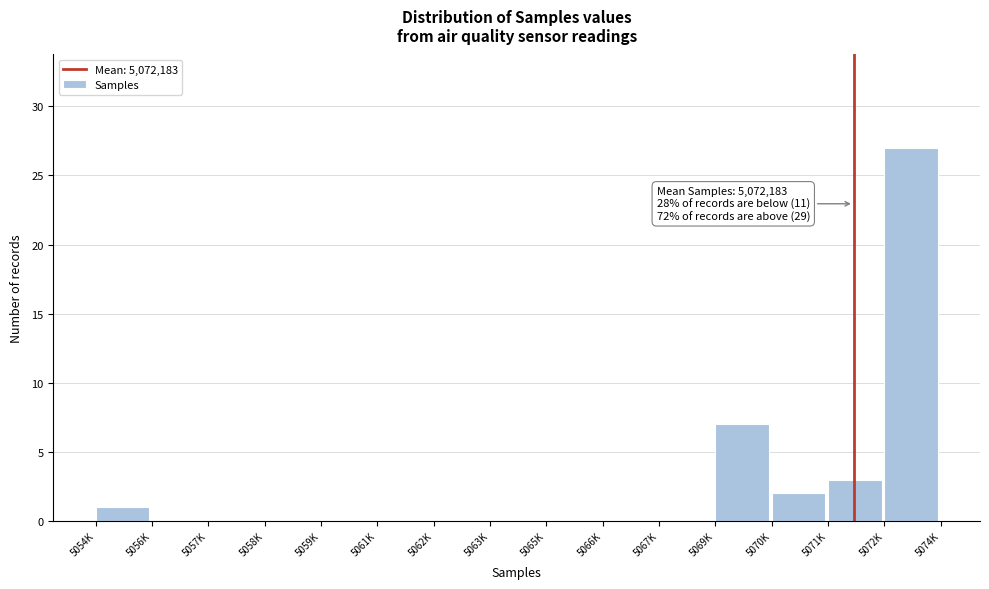

Reading right to left, transcribe all the data shown in this chart.

5072K=27	5071K=3	5070K=2	5069K=7	5067K=0	5066K=0	5065K=0	5063K=0	5062K=0	5061K=0	5059K=0	5058K=0	5057K=0	5056K=0	5054K=1